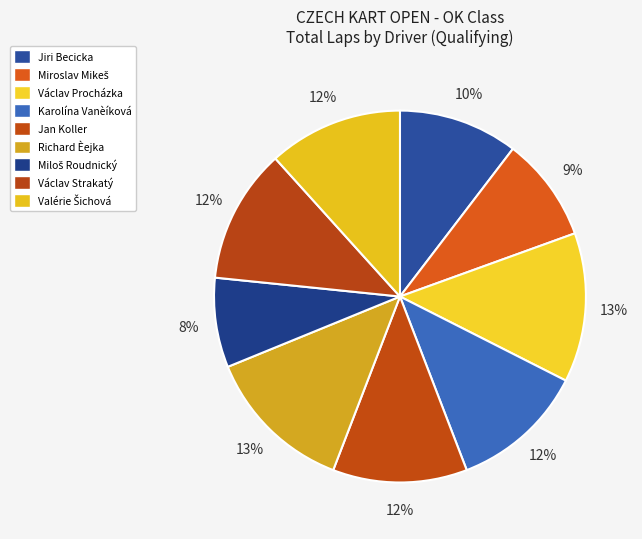

How many slices are in this pie chart?

9